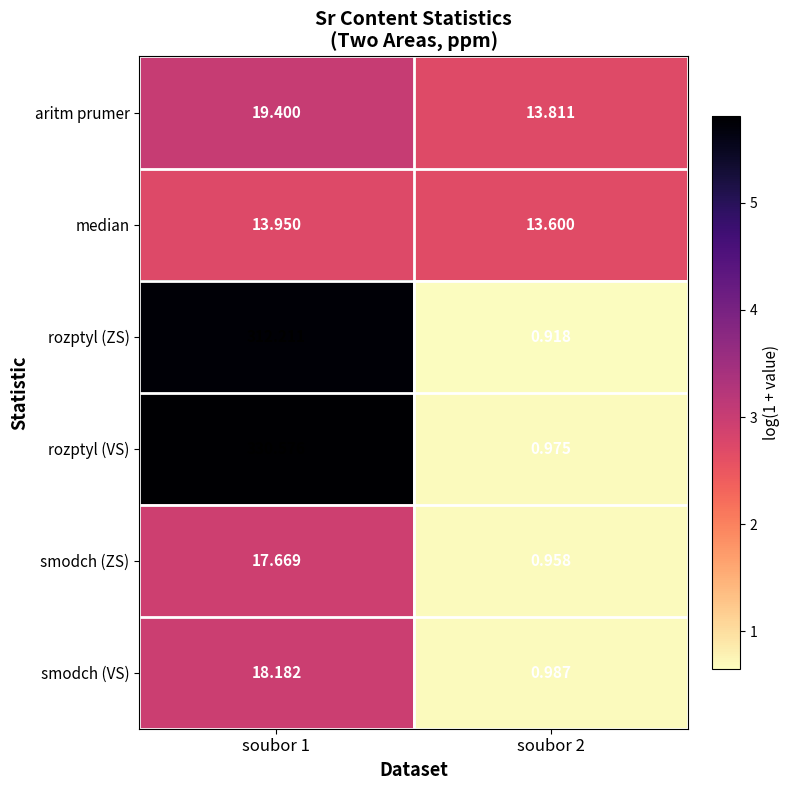

How many data points in smodch (VS) are above 18?

1